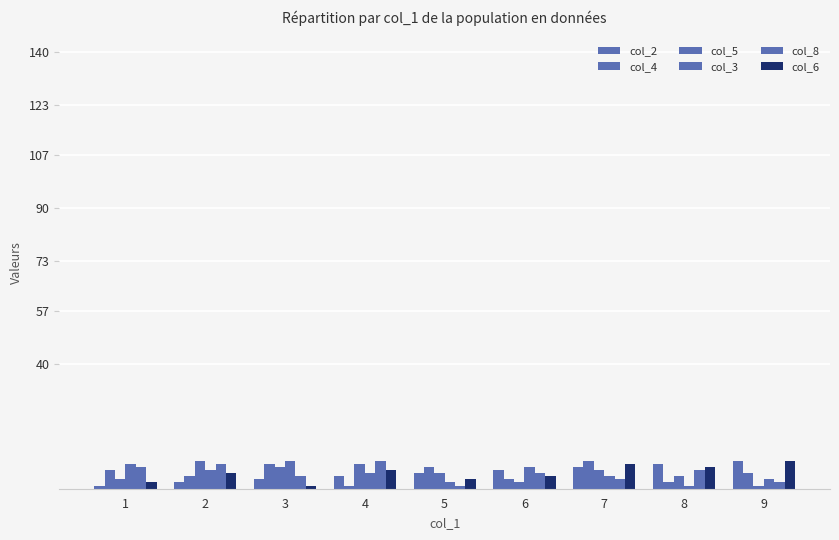

What is the total value across all series at 3?

32